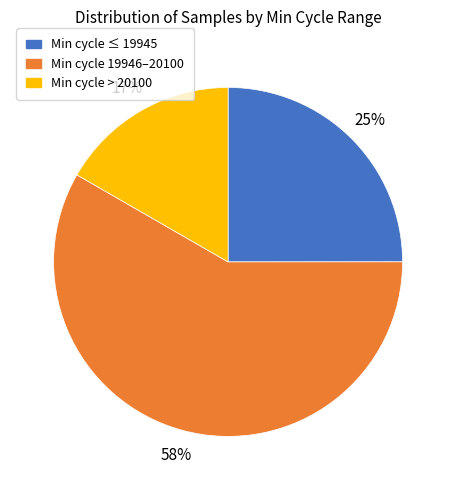

True or false: Min cycle > 20100 accounts for 17% of the total.

True